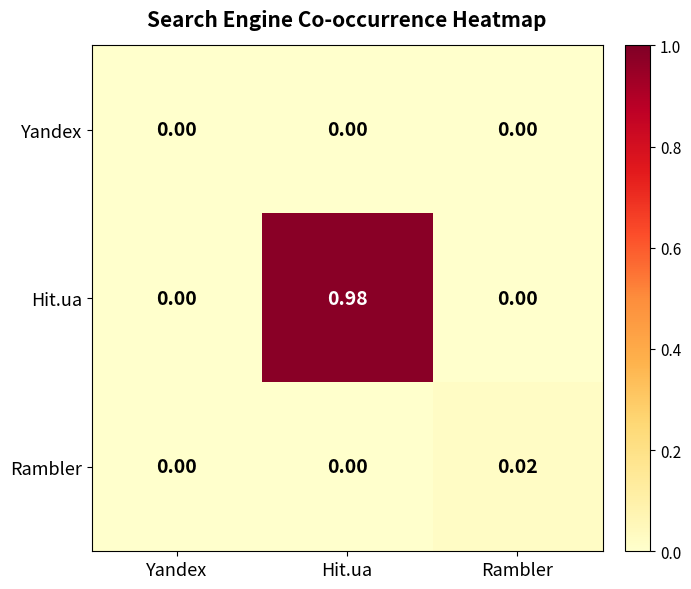

At which label does Hit.ua reach its peak?

Hit.ua